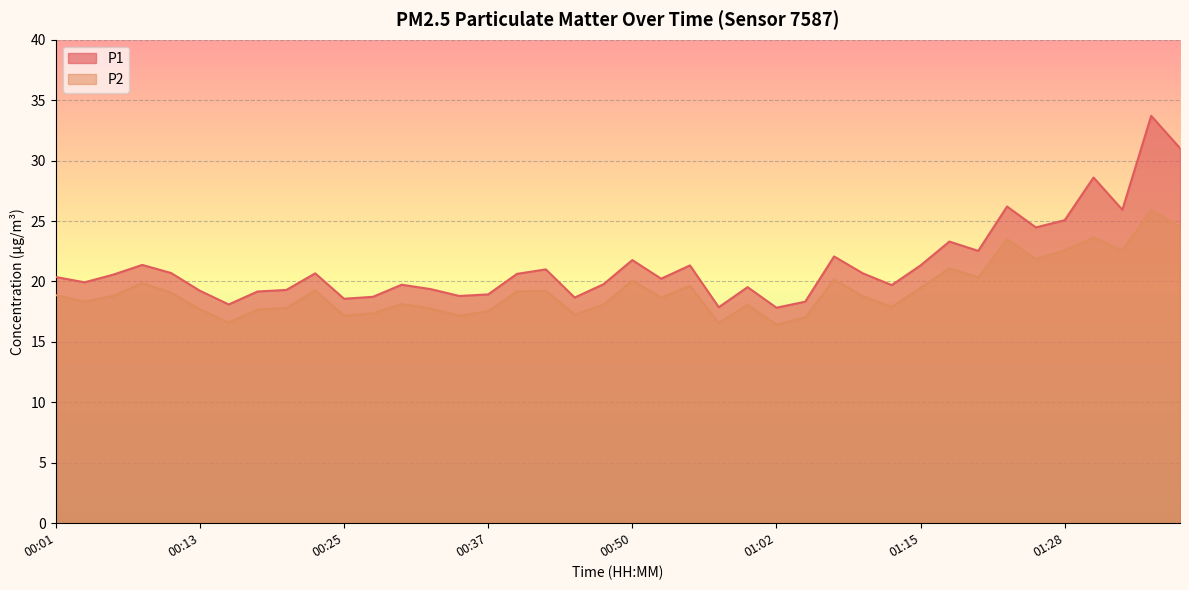

Is it true that P2 equals 25.2 at 00:28?

False